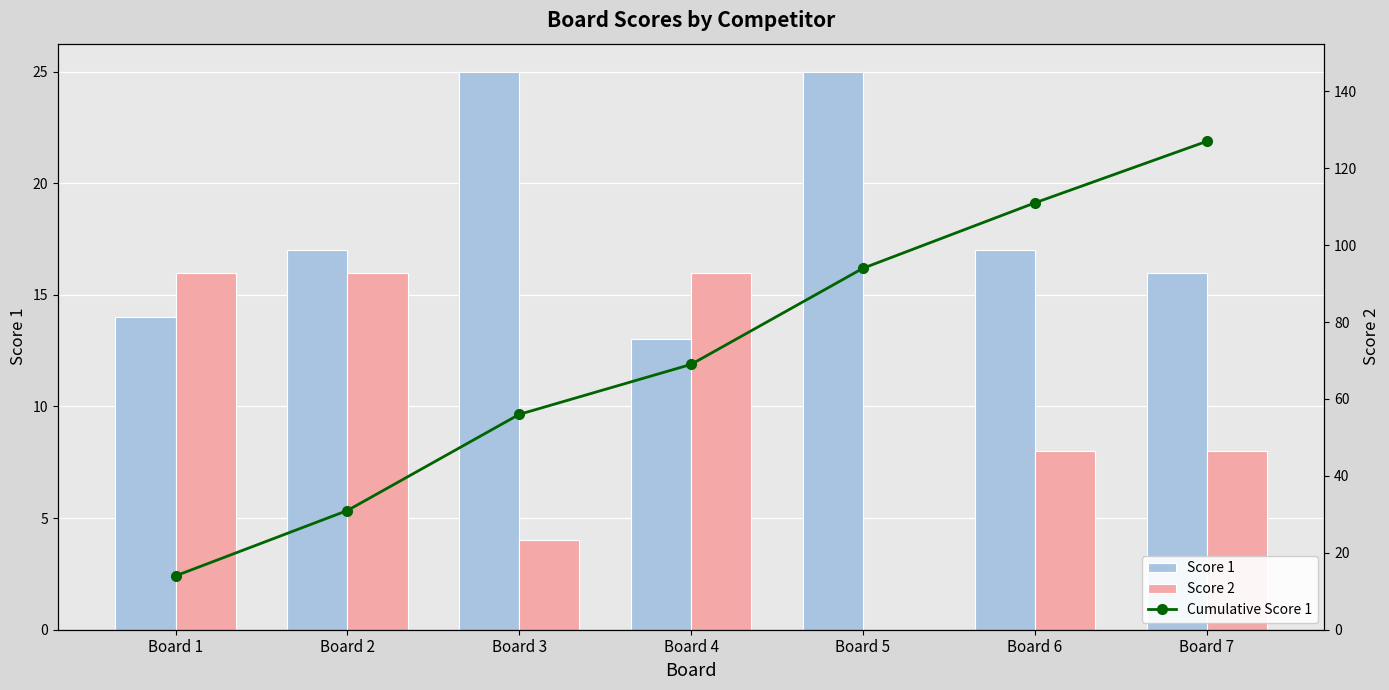

Is it true that Score 2 equals 0 at Board 5?

True